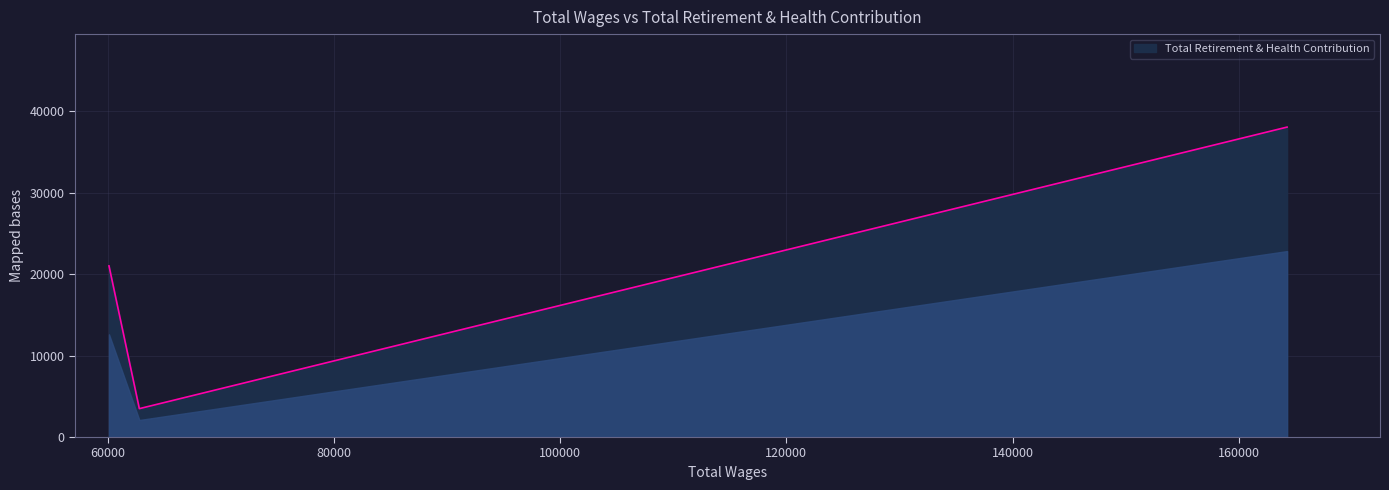

How many lines are shown in the chart?

1